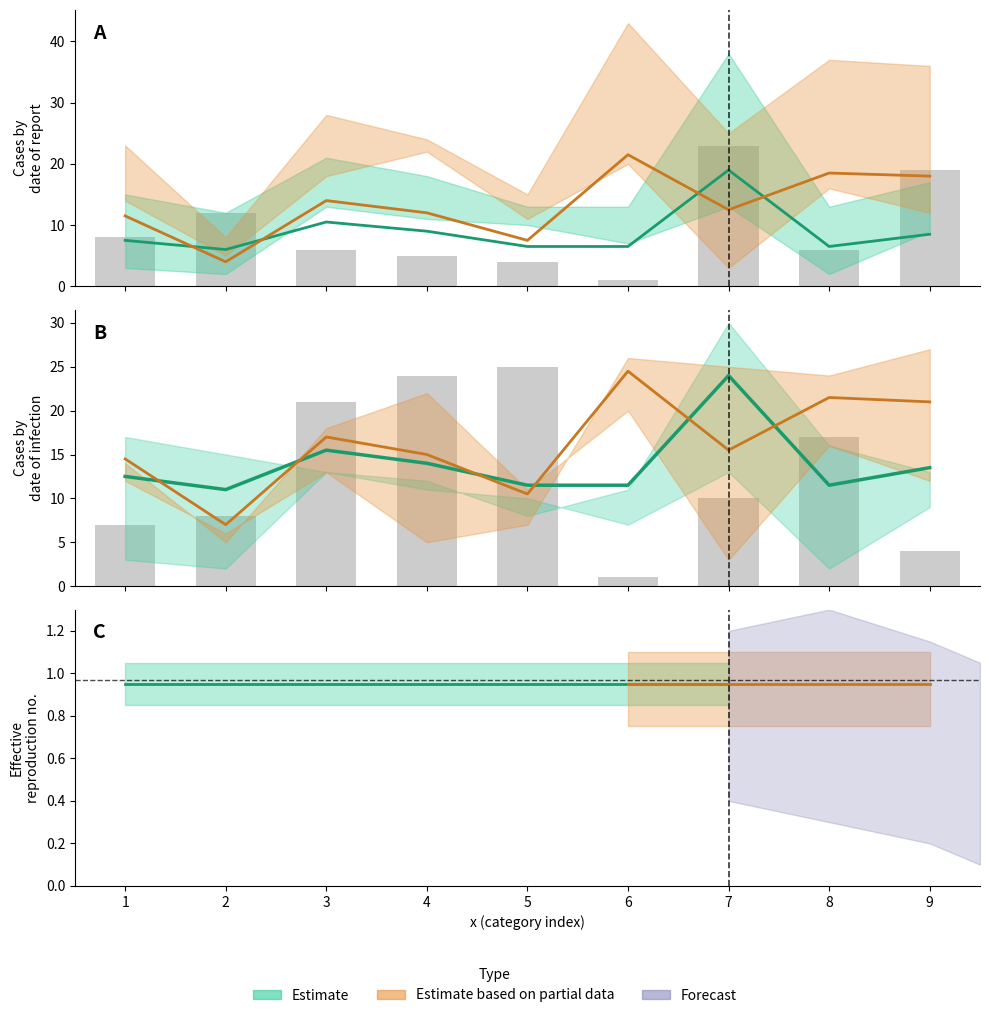

How many categories are shown in the chart?

9